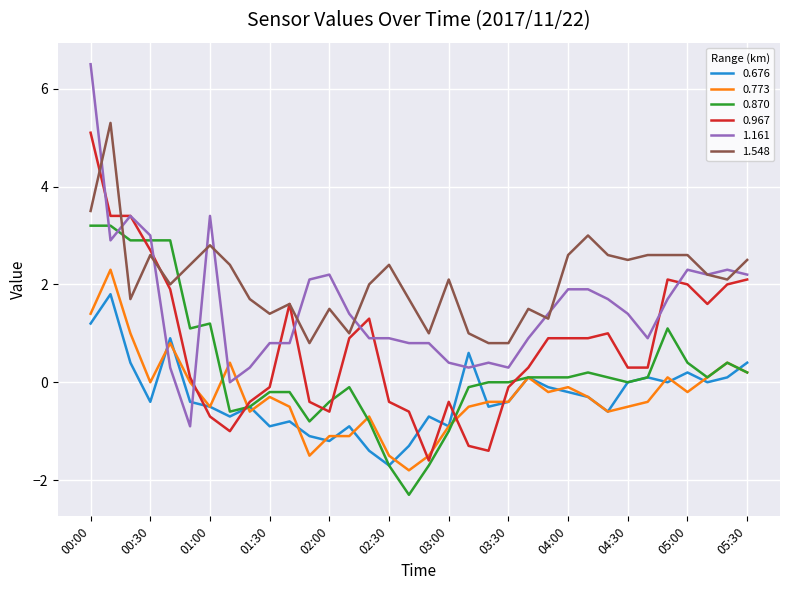

What are all the series names shown in the legend?

0.676, 0.773, 0.870, 0.967, 1.161, 1.548